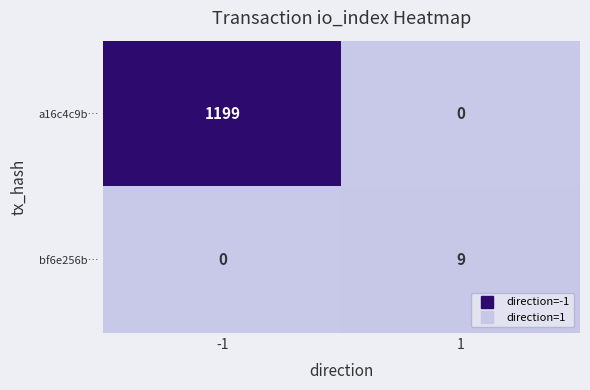

List the series in order of their peak value, lowest first.

bf6e256b…, a16c4c9b…